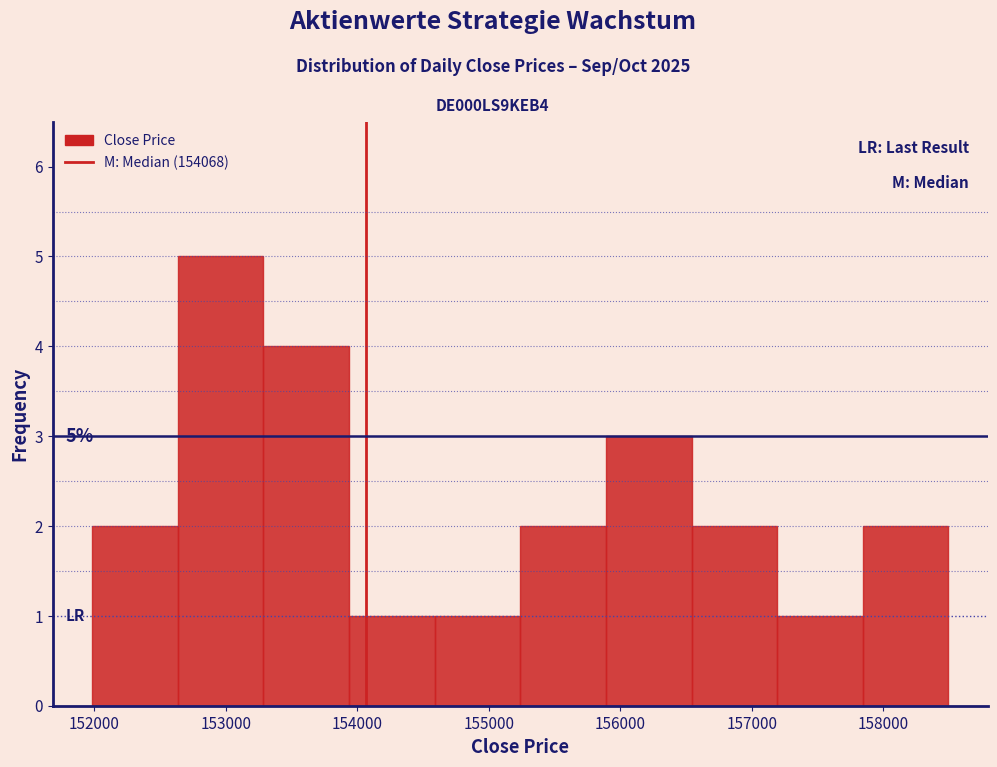

Which range on the x-axis has the tallest bar?

152600 to 153300